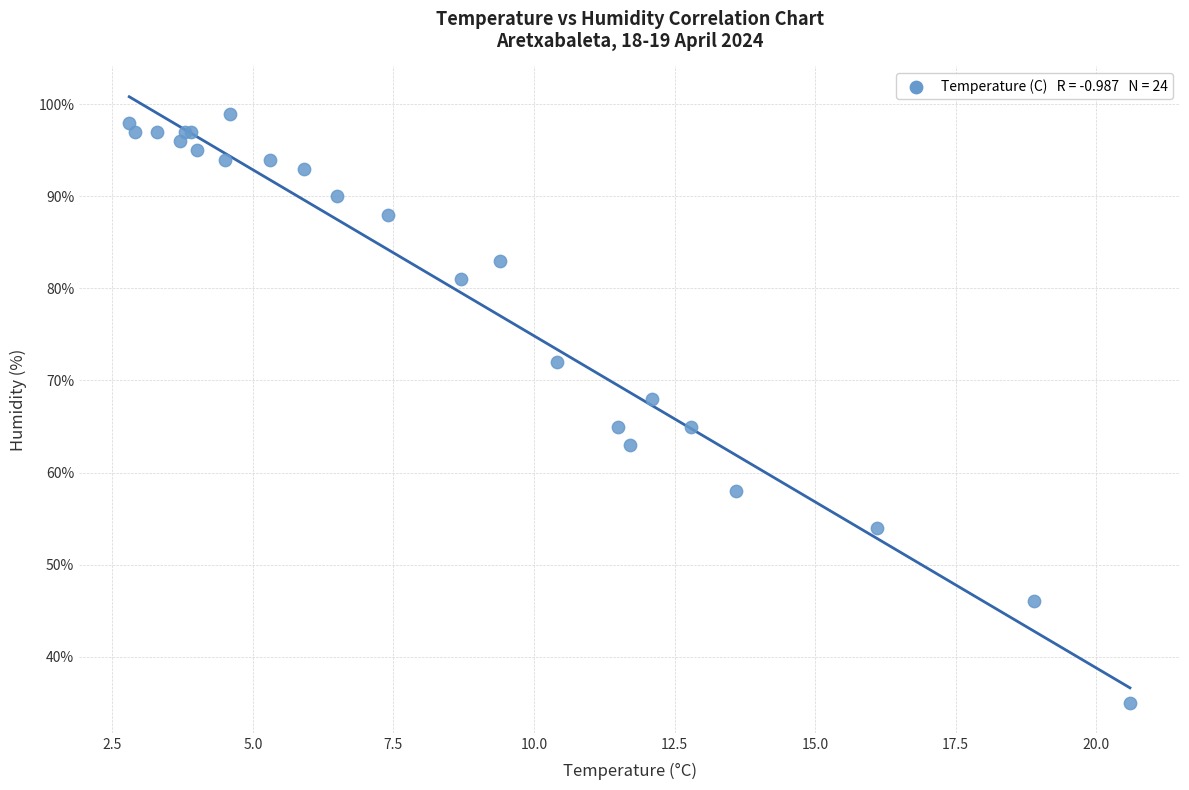

What Y value in the scatter plot is closest to 67?

68